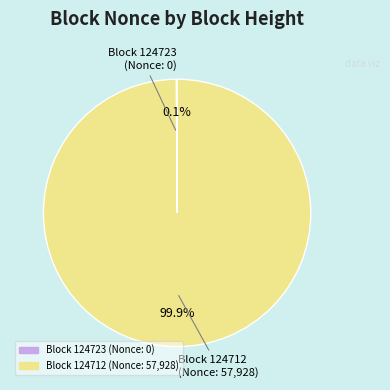

Is there a majority slice in this chart?

Yes